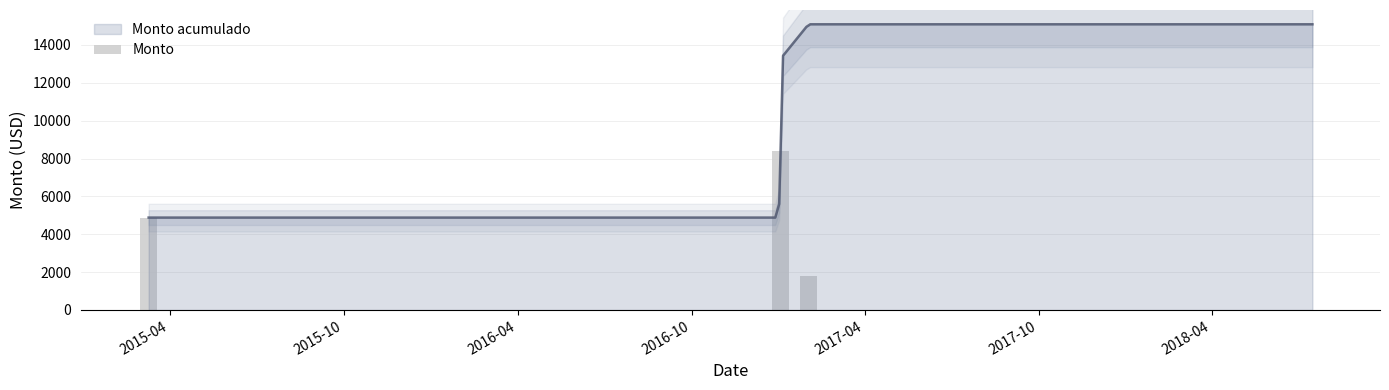

What is the lowest value of the Monto acumulado series?

4881.3